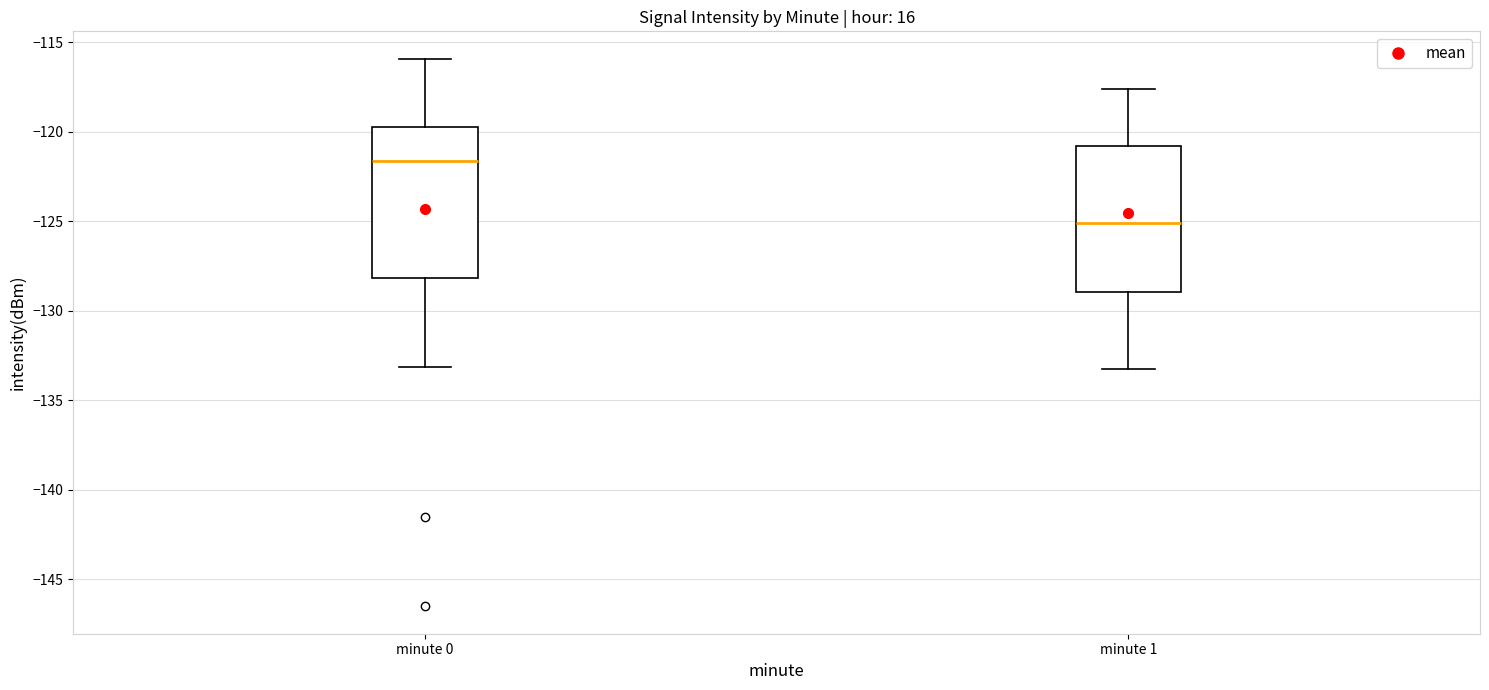

Where is the lower edge of the box for minute 0 on the y-axis? The values are not printed on the chart, so give them approximately, as read against the axis.

-128.0